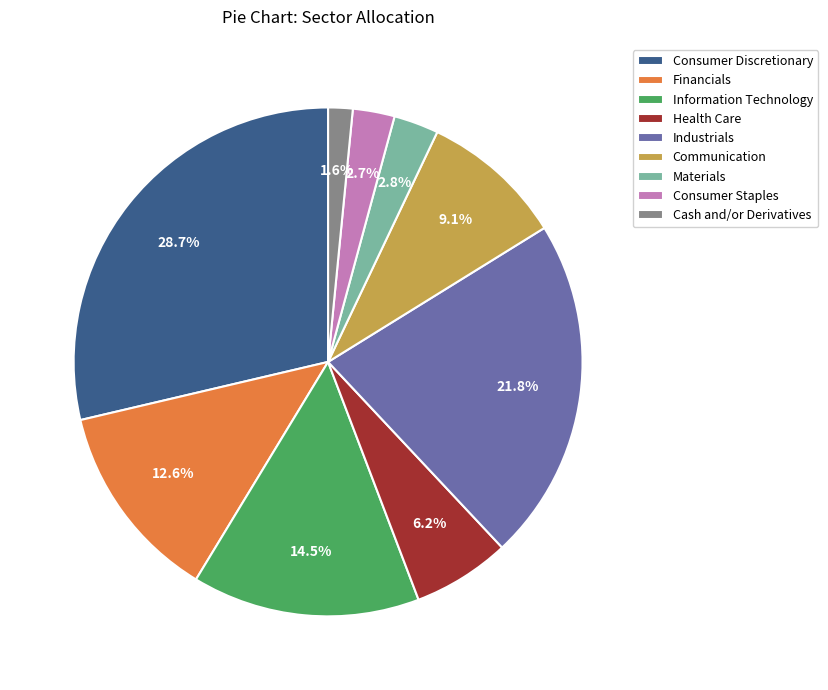

How many slices are in this pie chart?

9